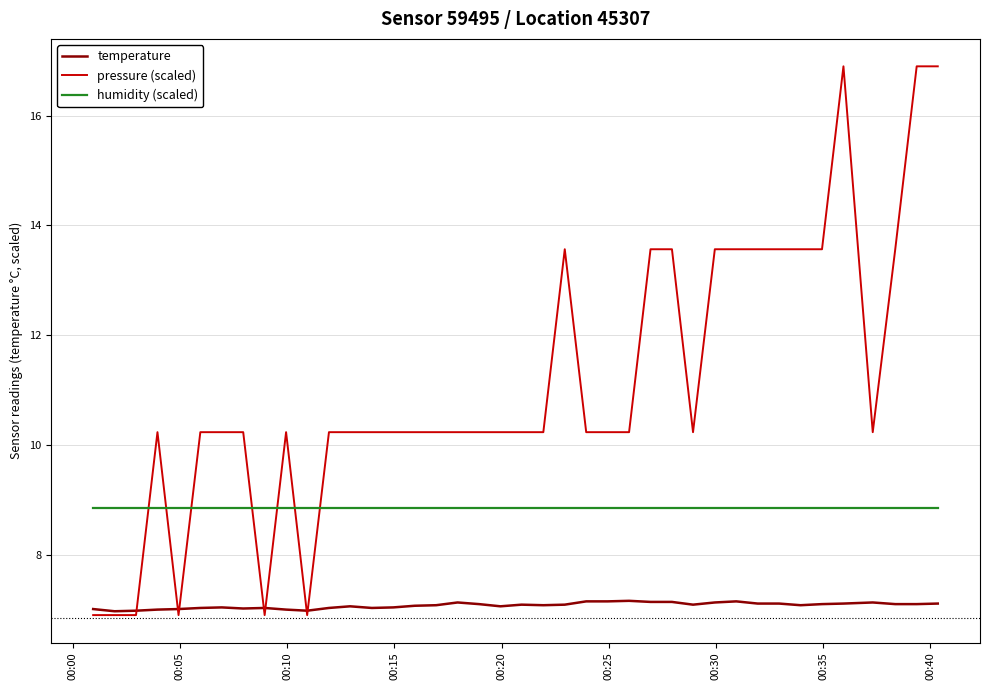

Rank the series by their average value, from highest to lowest.

pressure (scaled), humidity (scaled), temperature